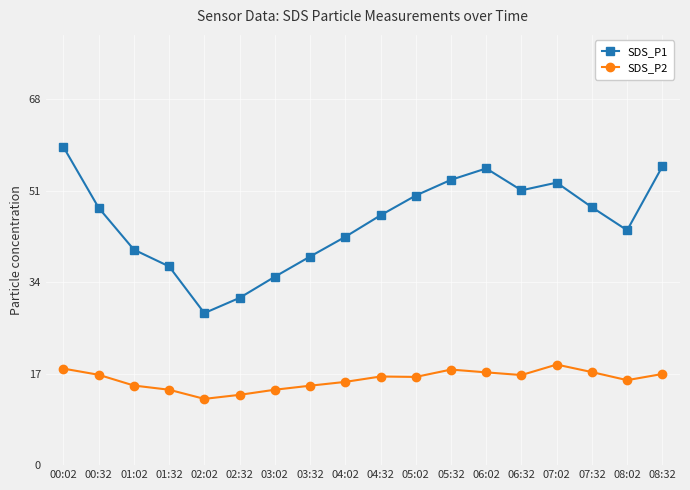

What is the approximate value of SDS_P2 at 03:32?

14.8